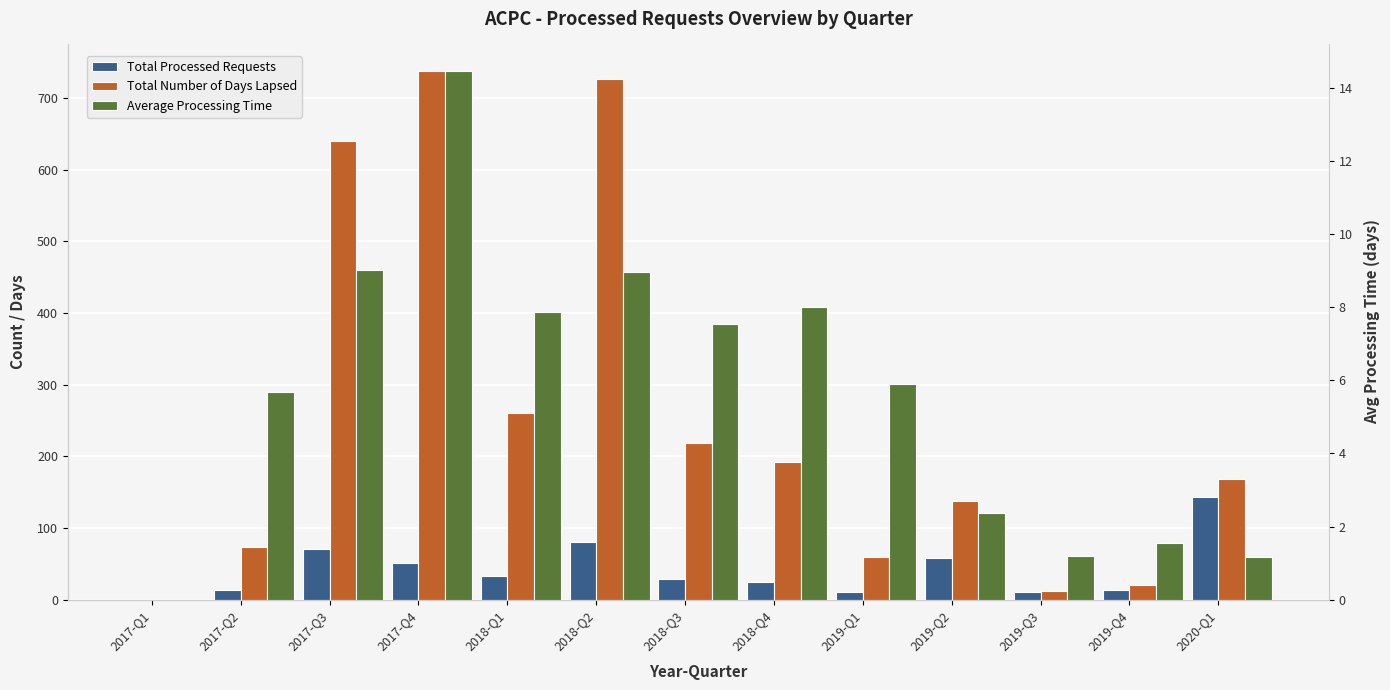

What is the label of the 7th bar from the right?

2018-Q3